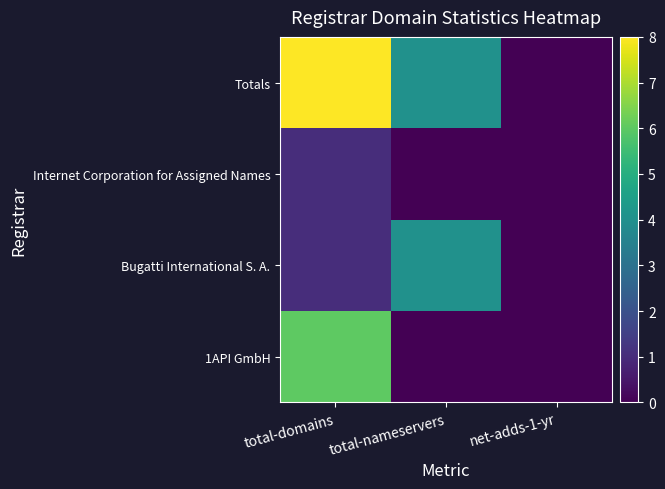

At how many categories does at least one series exceed 6?

1